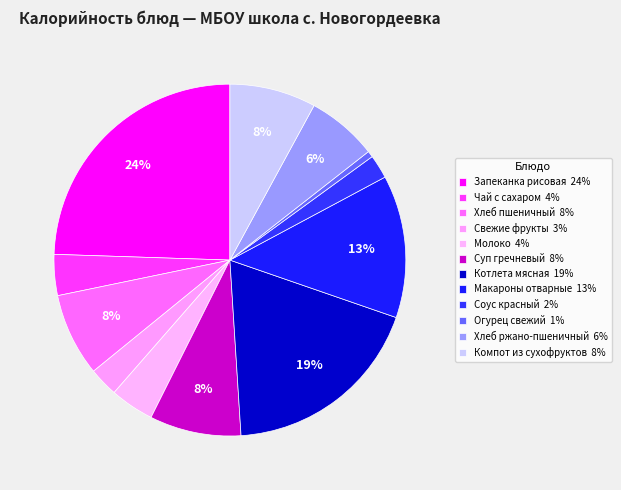

What percentage is NOT represented by Запеканка рисовая?

75.5%